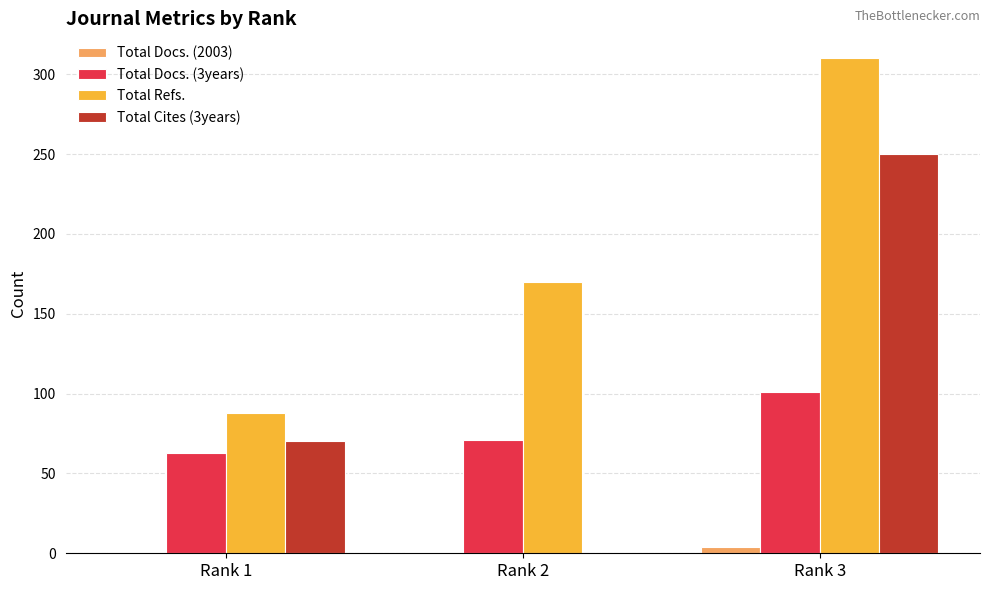

Which category has the highest value in the Total Refs. series?

Rank 3